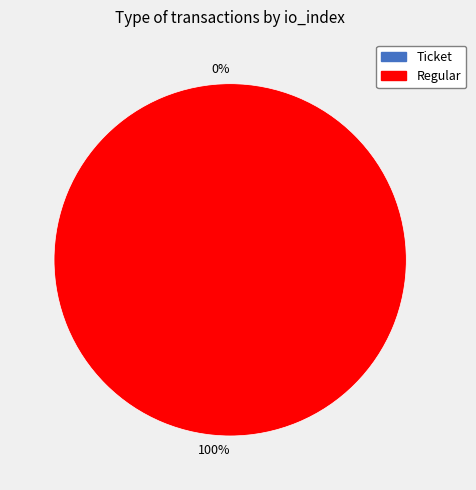

The Ticket (index 0) slice represents 1% of the pie. True or false?

False